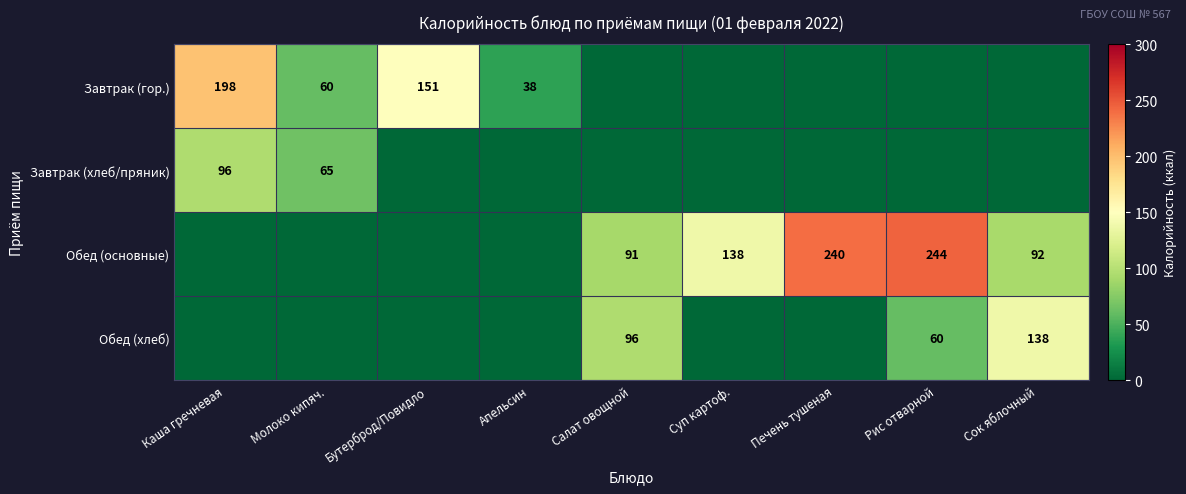

True or false: Завтрак (хлеб/пряник) has a value of 18 at Молоко кипяч..

False